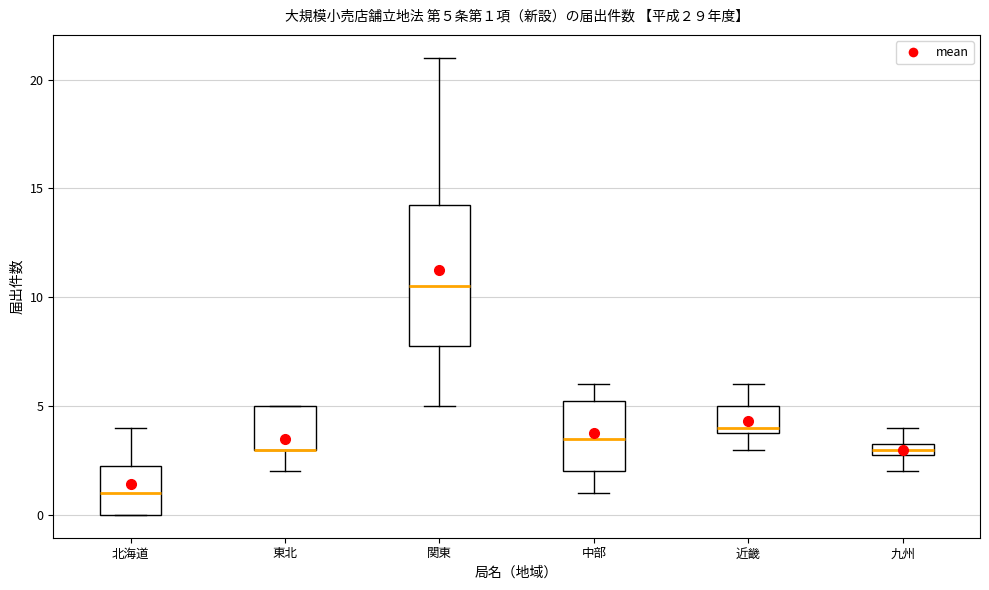

Which box is the tallest, from its lower edge to its upper edge?

関東